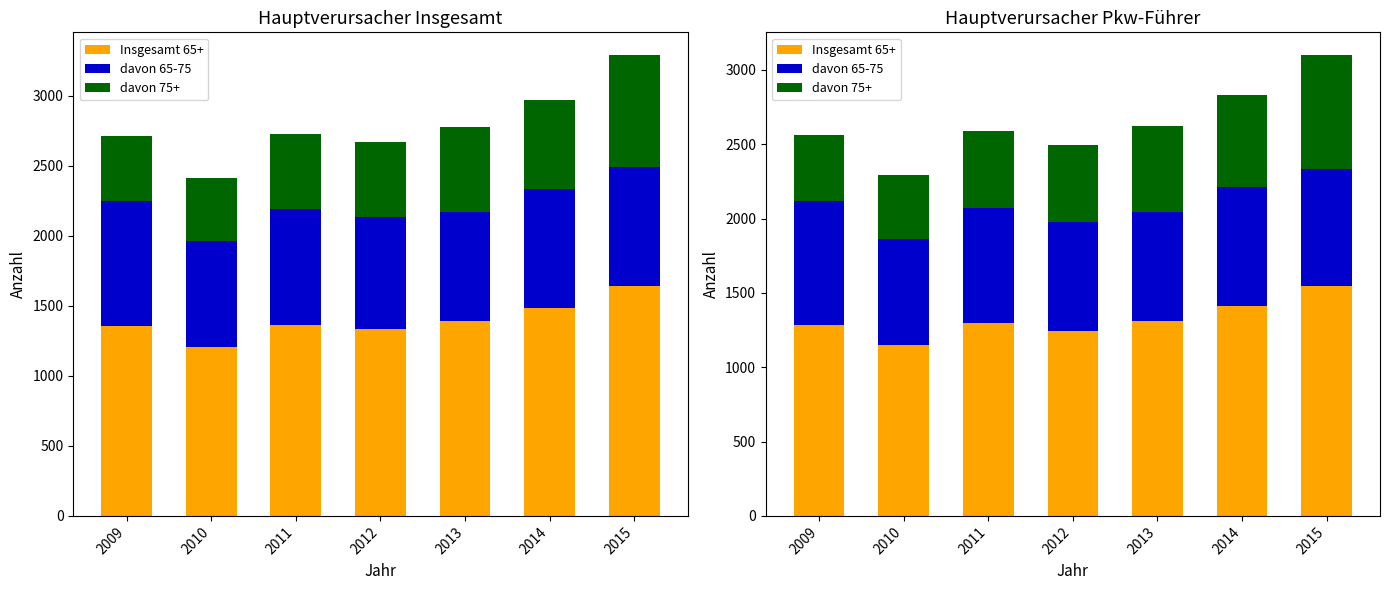

What is the value of the Insgesamt 65+ bar at the 5th from the left?

1310